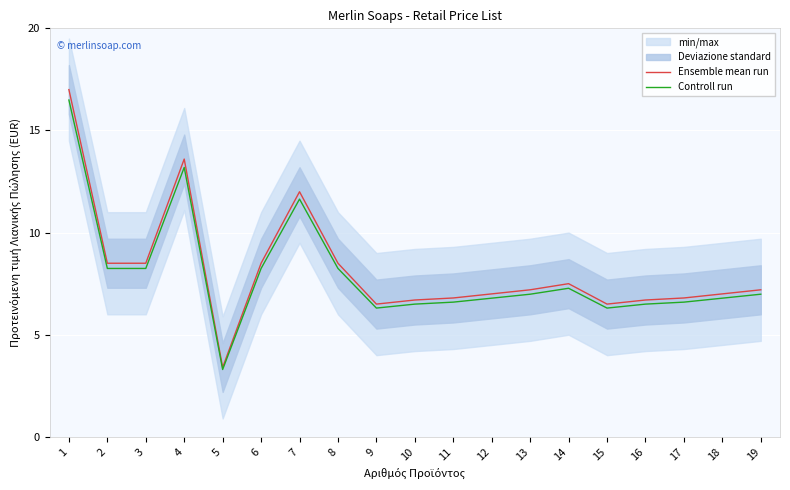

What is the spread (max minus min) of values at 16?

0.2